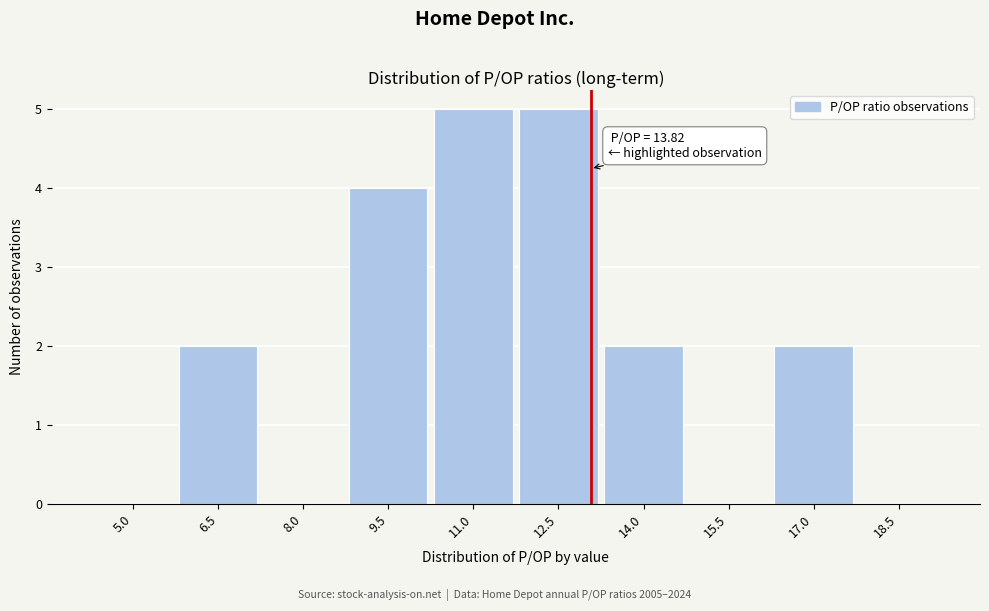

Reading right to left, extract all data points from this chart.

18.5=0	17.0=2	15.5=0	14.0=2	12.5=5	11.0=5	9.5=4	8.0=0	6.5=2	5.0=0